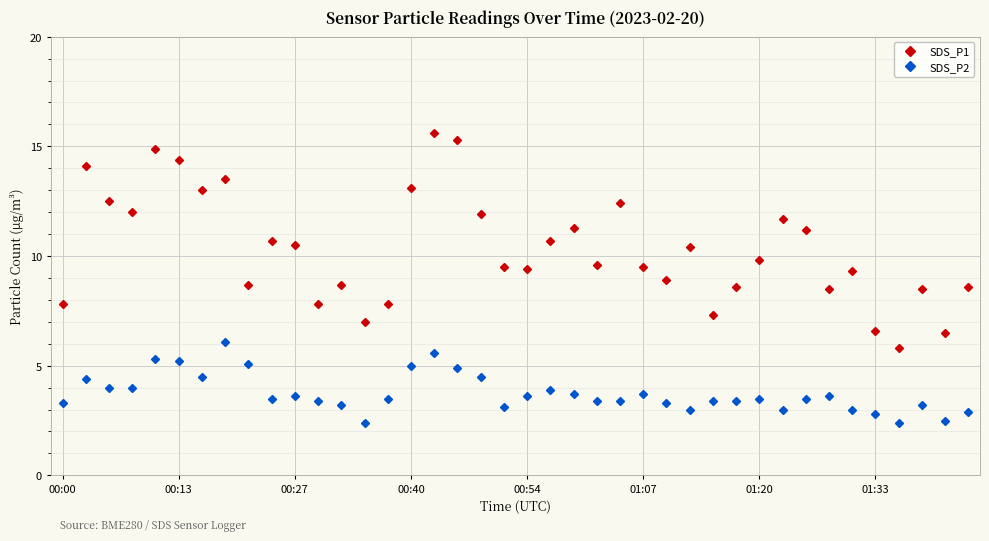

Reading right to left, what are all the values shown in this chart?

SDS_P1: 8.6	6.5	8.5	5.8	6.6	9.3	8.5	11.2	11.7	9.8	8.6	7.3	10.4	8.9	9.5	12.4	9.6	11.3	10.7	9.4	9.5	11.9	15.3	15.6	13.1	7.8	7.0	8.7	7.8	10.5	10.7	8.7	13.5	13.0	14.4	14.9	12.0	12.5	14.1	7.8
SDS_P2: 2.9	2.5	3.2	2.4	2.8	3.0	3.6	3.5	3.0	3.5	3.4	3.4	3.0	3.3	3.7	3.4	3.4	3.7	3.9	3.6	3.1	4.5	4.9	5.6	5.0	3.5	2.4	3.2	3.4	3.6	3.5	5.1	6.1	4.5	5.2	5.3	4.0	4.0	4.4	3.3